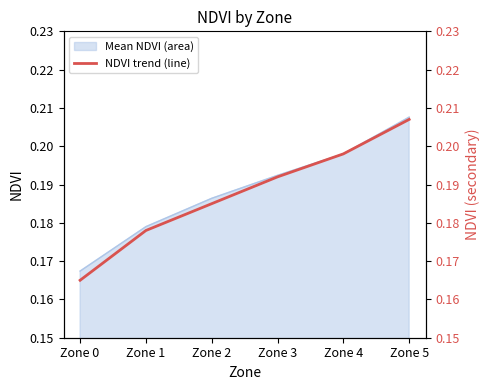

Between Zone 2 and Zone 0, which is larger?

Zone 2